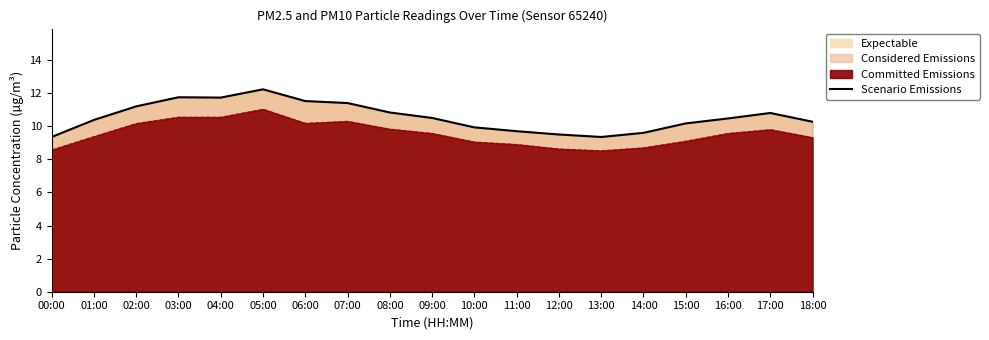

What is the approximate value at 04:00?

11.7